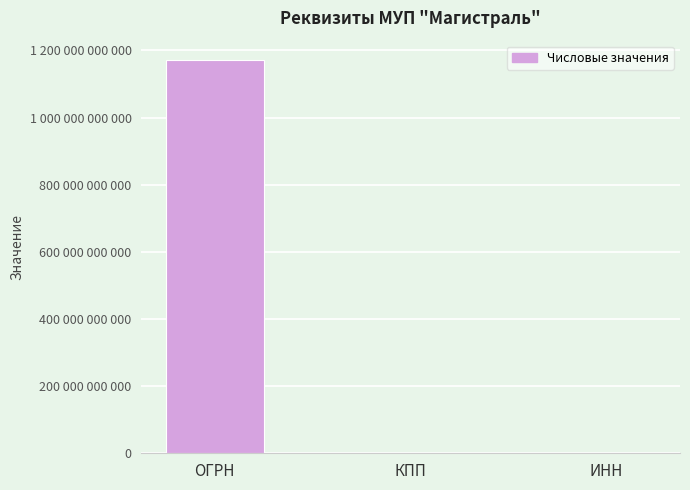

Reading left to right, list all the values displayed in this chart.

ОГРН=1170571002656	КПП=54901001	ИНН=549001613